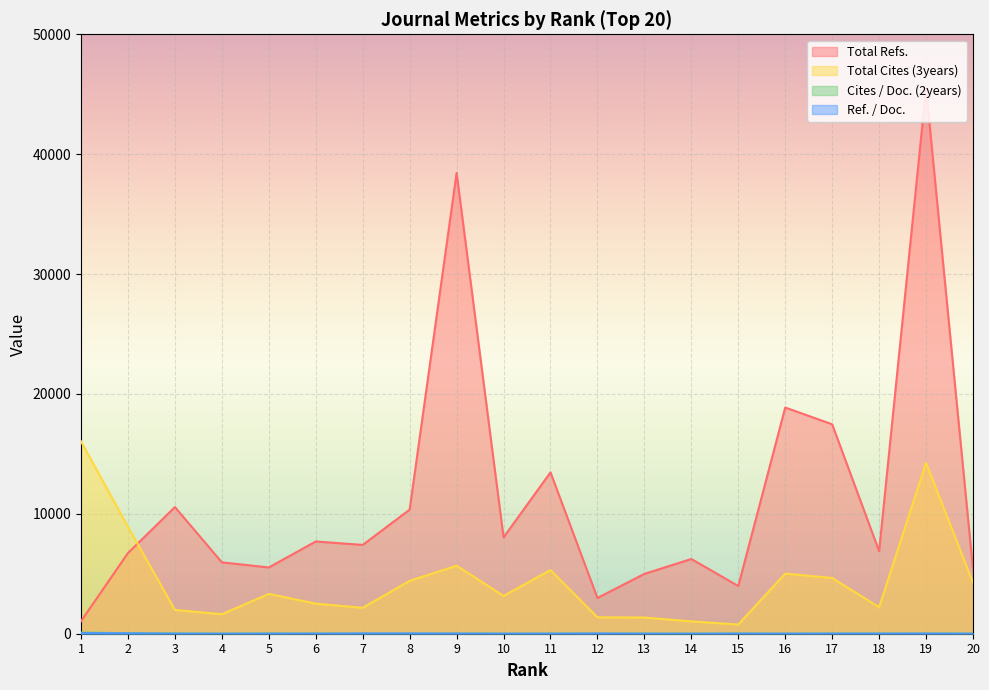

Is it true that Ref. / Doc. equals 10.0 at 18?

True